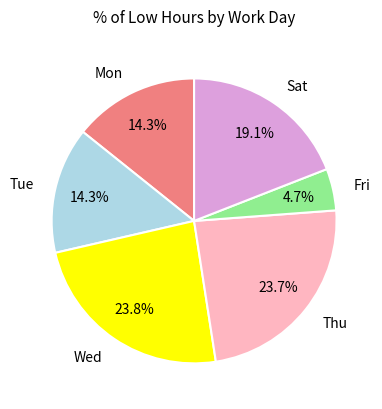

What is the smallest slice in the pie chart?

Fri